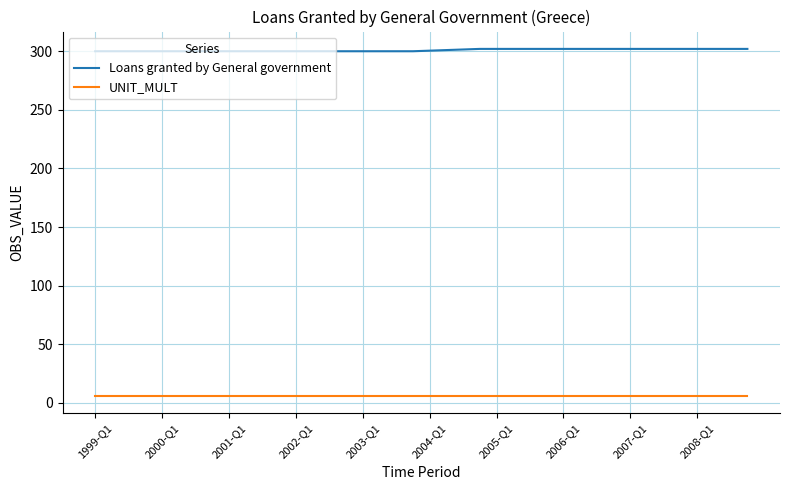

Which series has the largest total across all categories?

Loans granted by General government